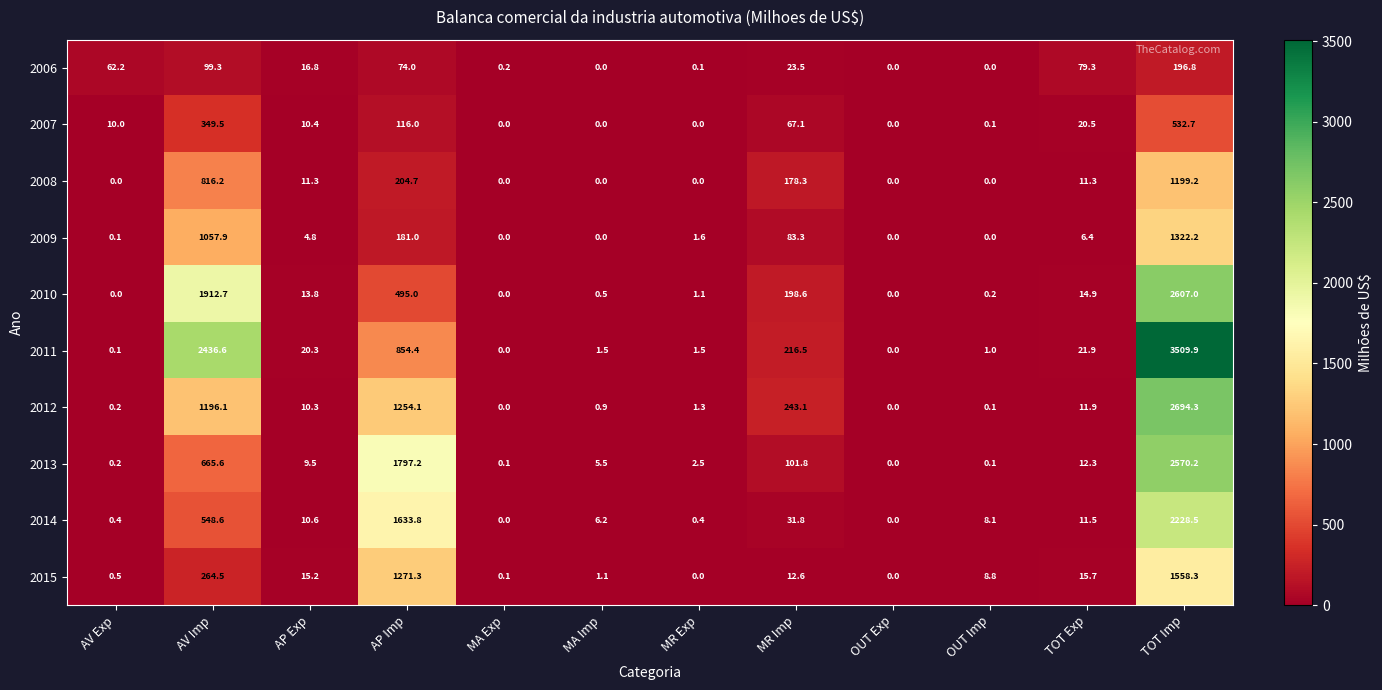

At which category is the sum across all series the highest?

TOT Imp